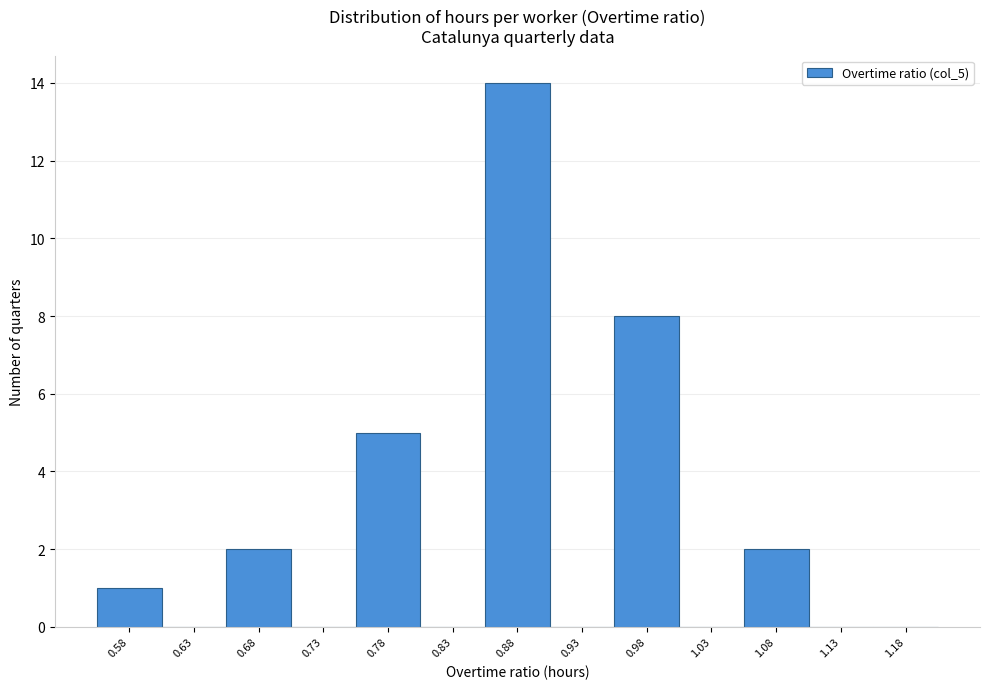

How tall is the bar that spans 0.65 to 0.70 on the x-axis? The values are not printed on the chart, so give them approximately, as read against the axis.

2